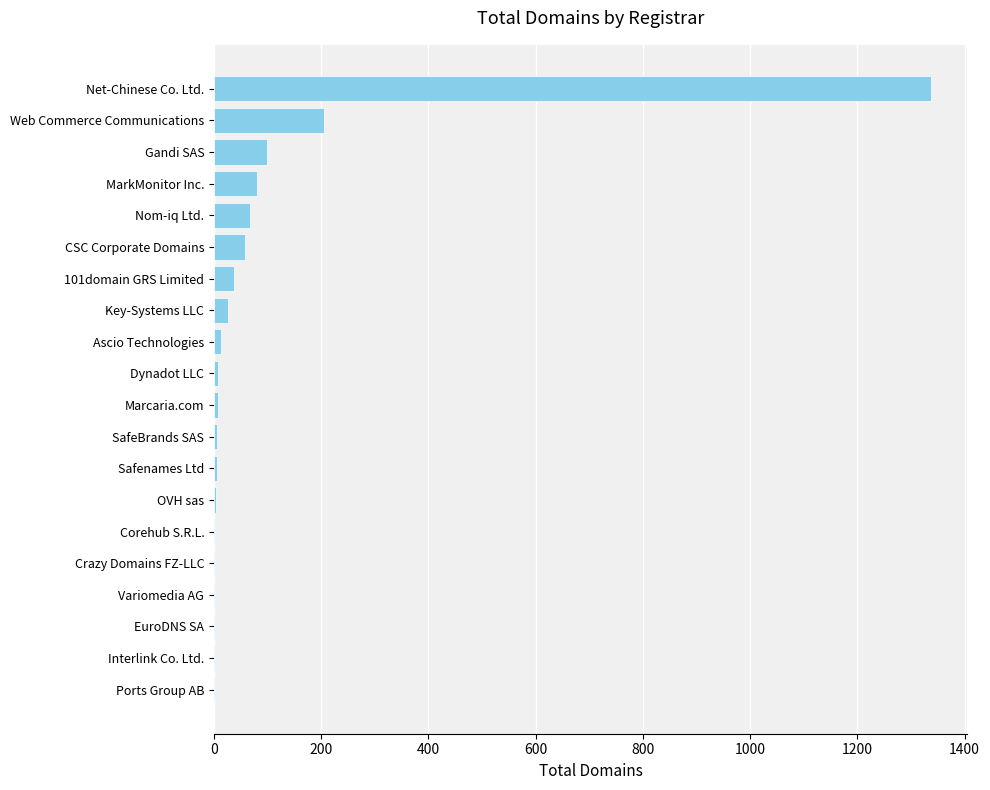

Is it true that the value at Net-Chinese Co. Ltd. is 1338?

True